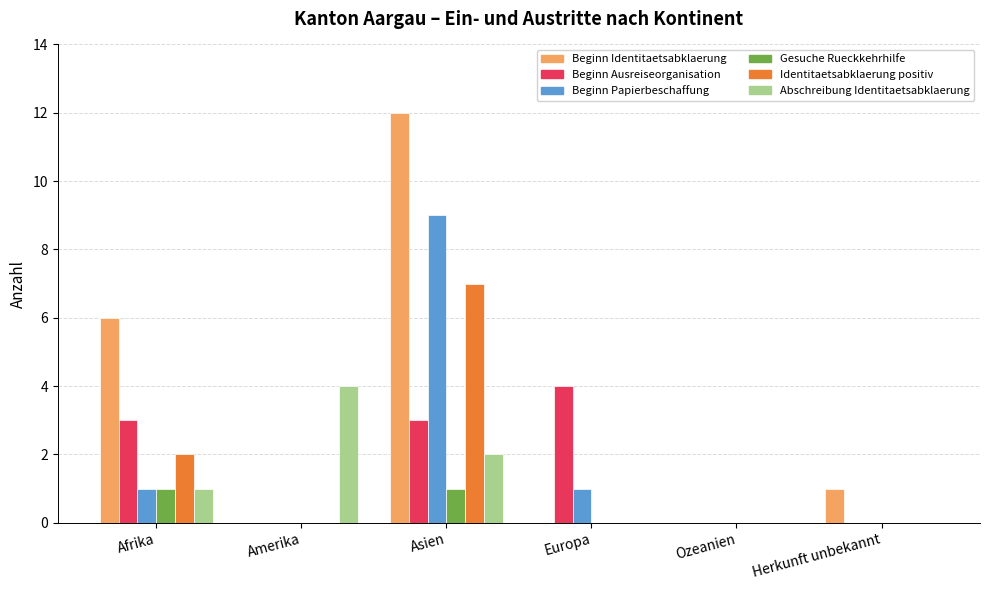

How many series are shown in this chart?

6